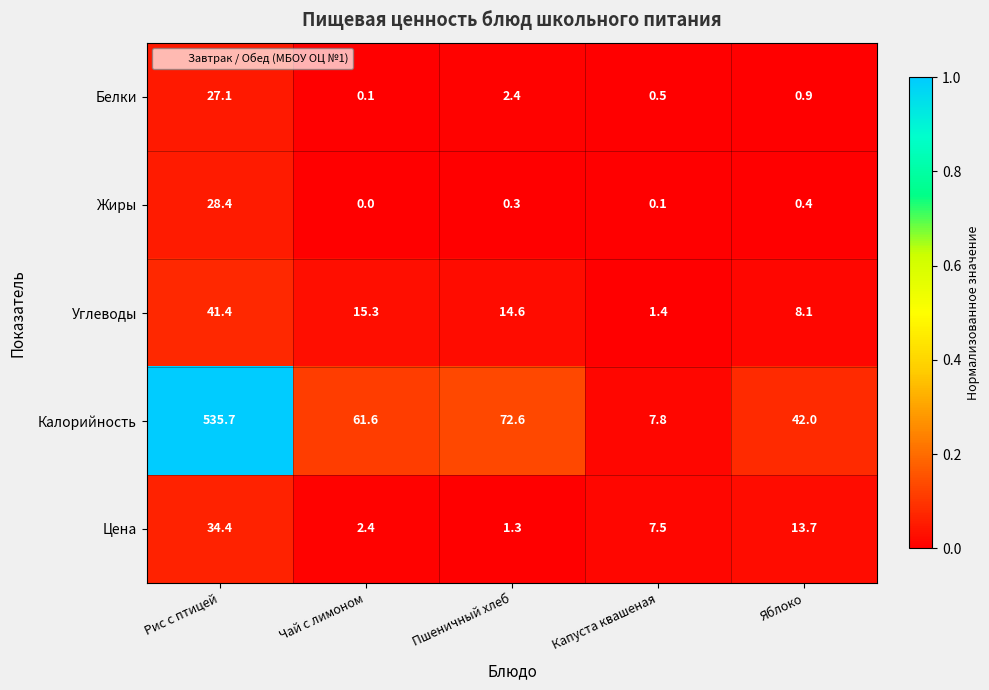

True or false: Калорийность has a value of 4.4 at Капуста квашеная.

False